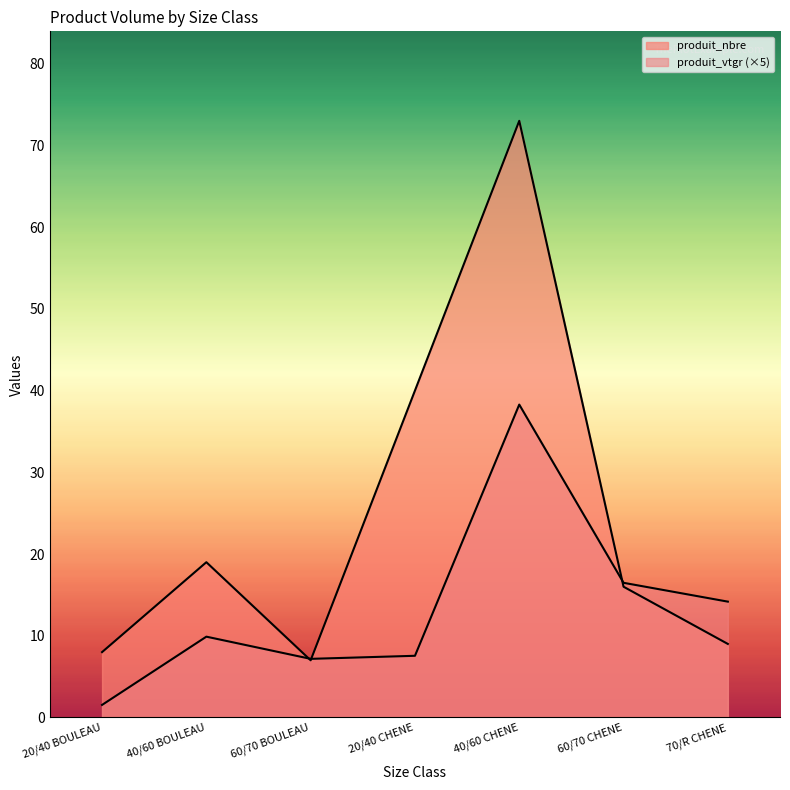

Between 40/60 BOULEAU and 60/70 CHENE, which series saw the biggest shift?

produit_vtgr